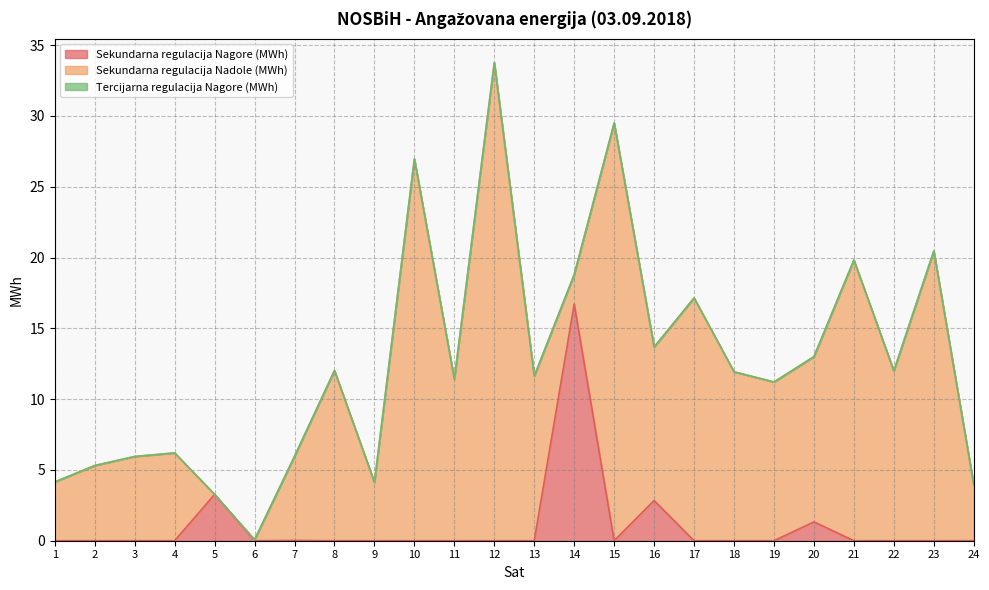

Which has a higher value, 11 or 19?

11